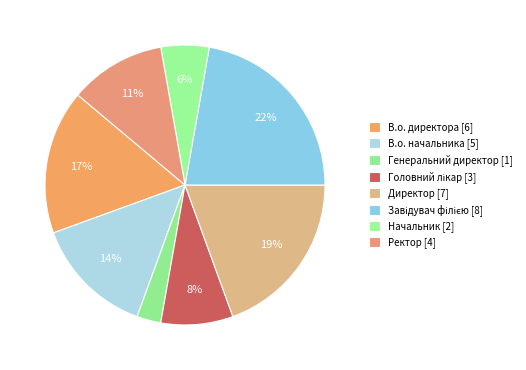

What is the smallest slice in the pie chart?

Генеральний директор